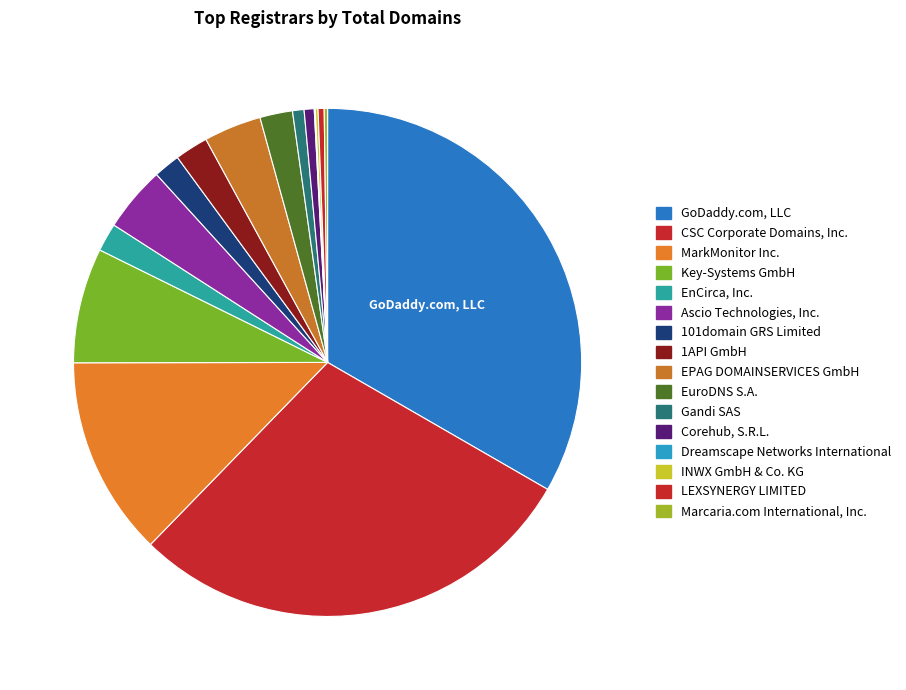

To the nearest percent, what is the difference between the largest and smallest slice percentages?

33%